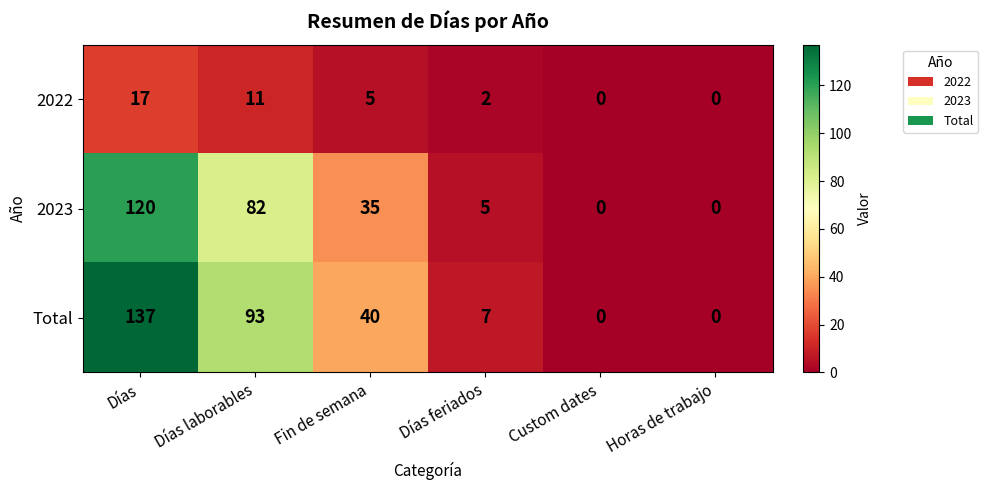

At which label does 2022 reach its peak?

Días